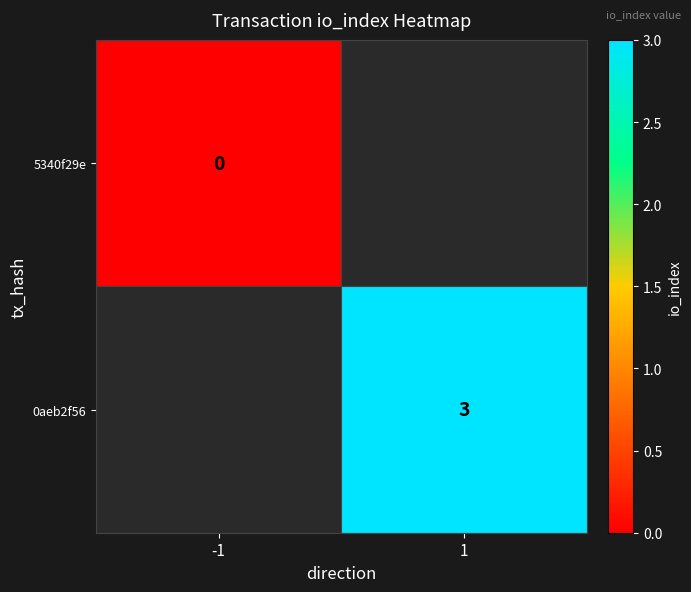

True or false: 0aeb2f56 has a value of 3 at 1.

True